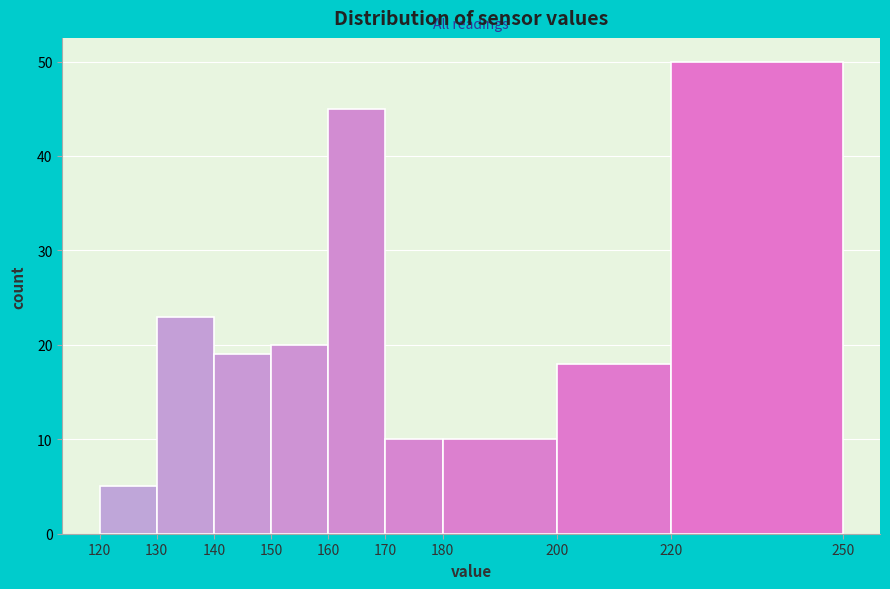

Reading left to right, list every bar in this chart as the range it spans on the x-axis followed by its height. The values are not printed on the chart, so give them approximately, as read against the axis.

120 to 130: 5
130 to 140: 23
140 to 150: 19
150 to 160: 20
160 to 170: 45
170 to 180: 10
180 to 200: 10
200 to 220: 18
220 to 250: 50